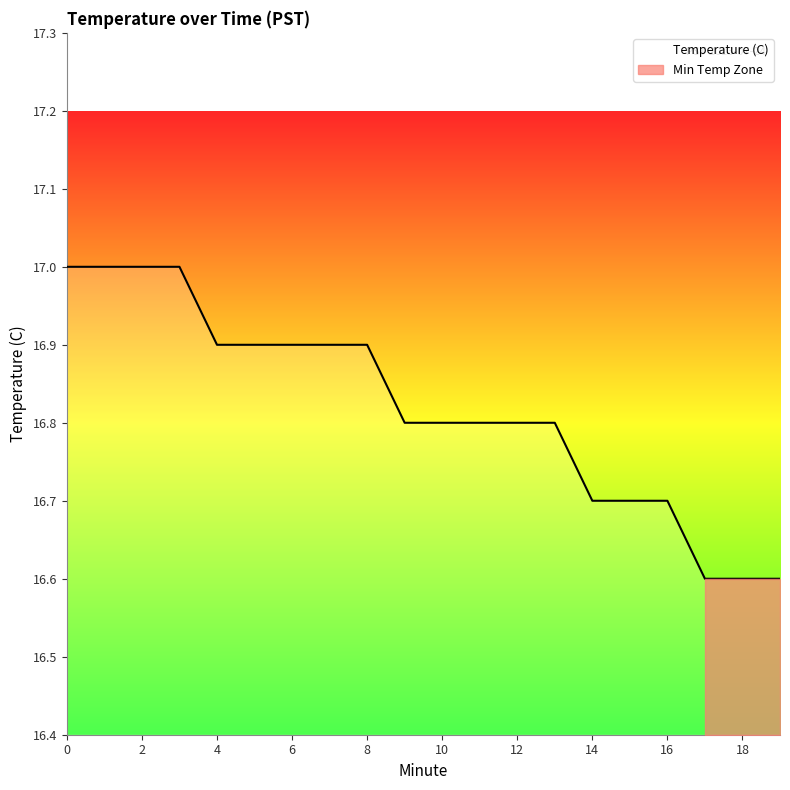

Approximately how many times larger is the value at 18 compared to 8?

1.0